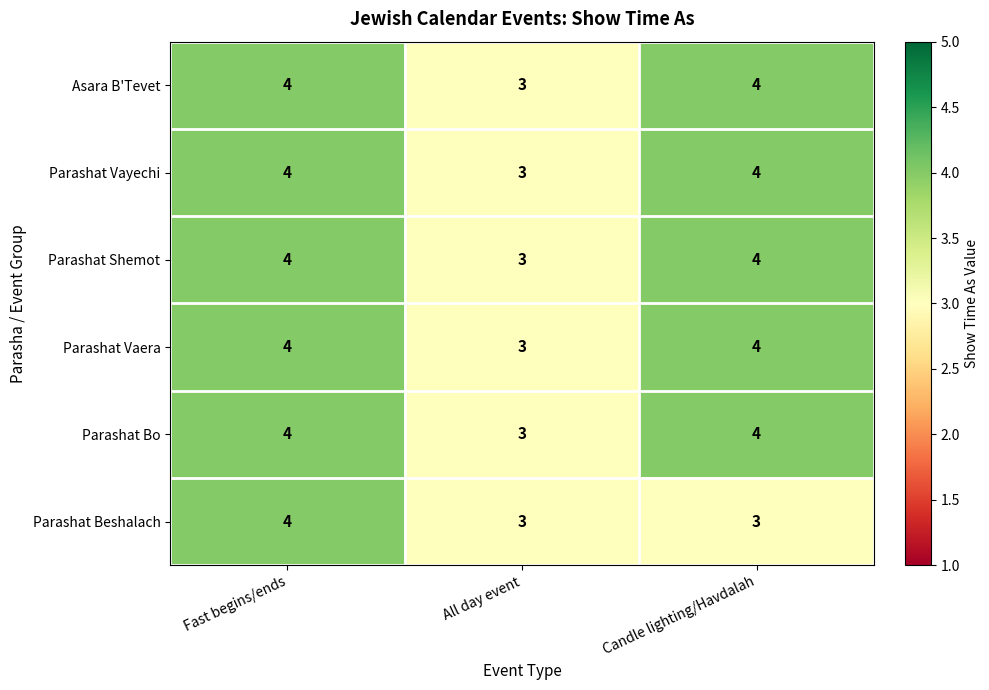

What is the maximum value for Parashat Beshalach?

4